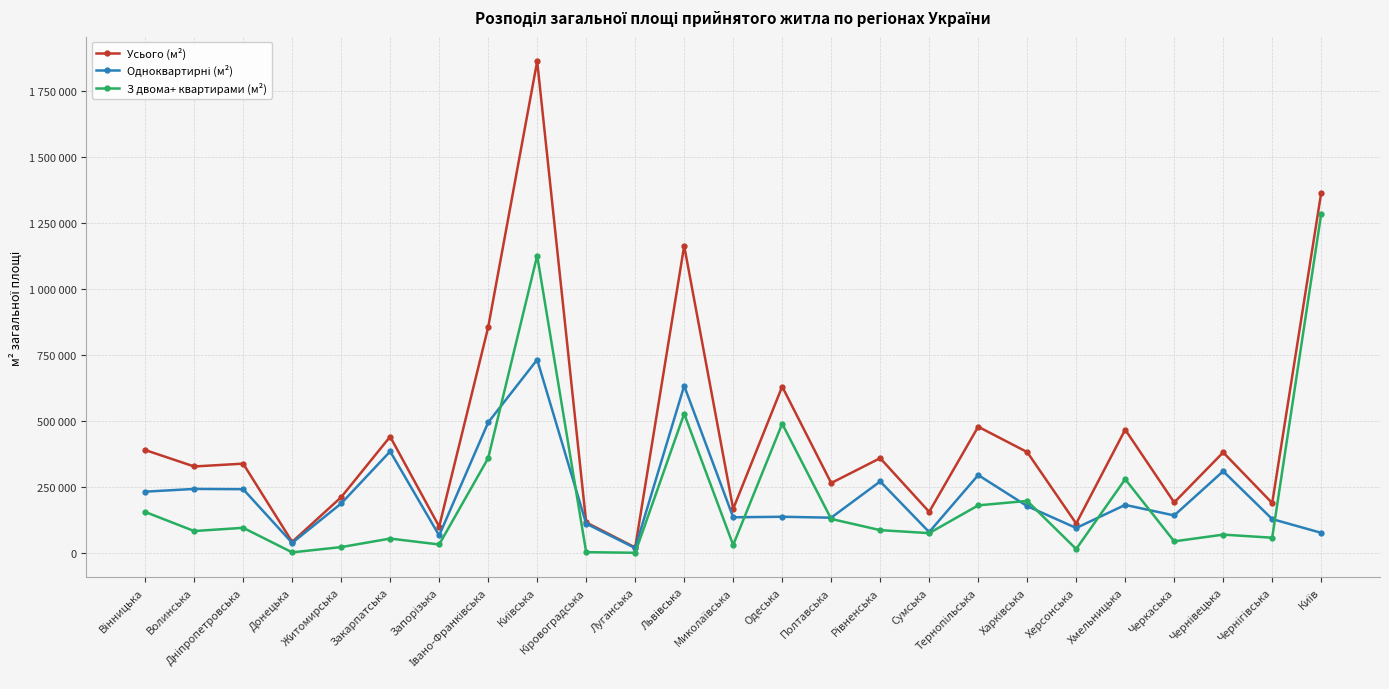

Does the chart have visible grid lines?

Yes